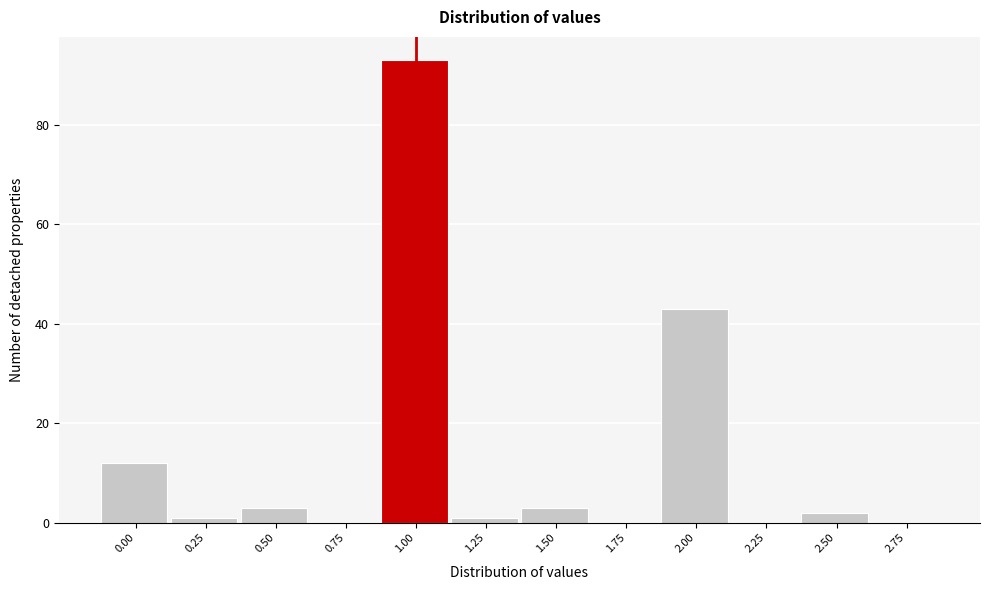

How tall is the bar that spans 0.875 to 1.125 on the x-axis? Neither the bar edges nor the heights are printed on the chart, so give them approximately, as read against the axes.

94